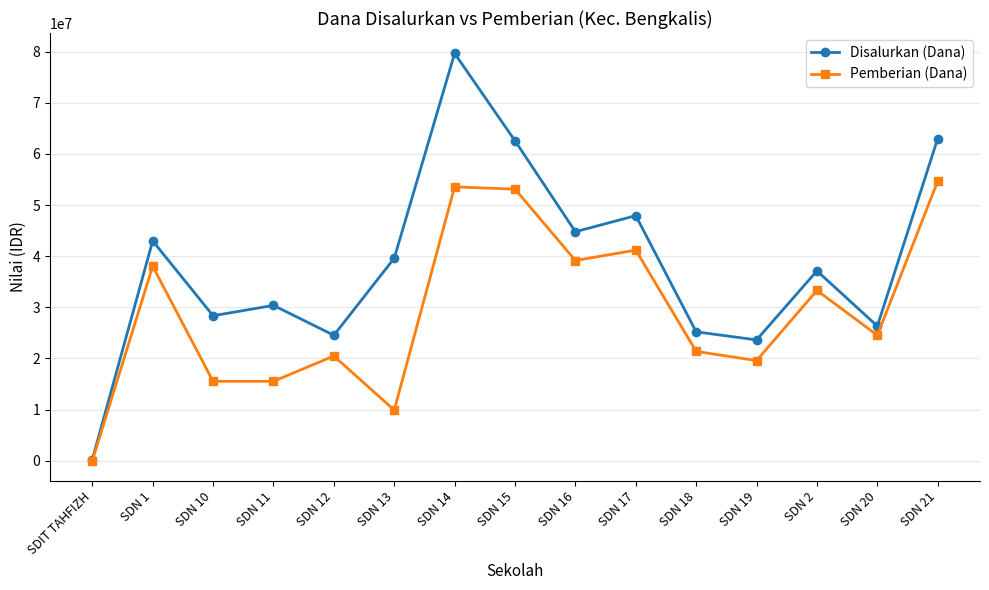

Where is Disalurkan (Dana) nearest to the value 39937500?

SDN 13